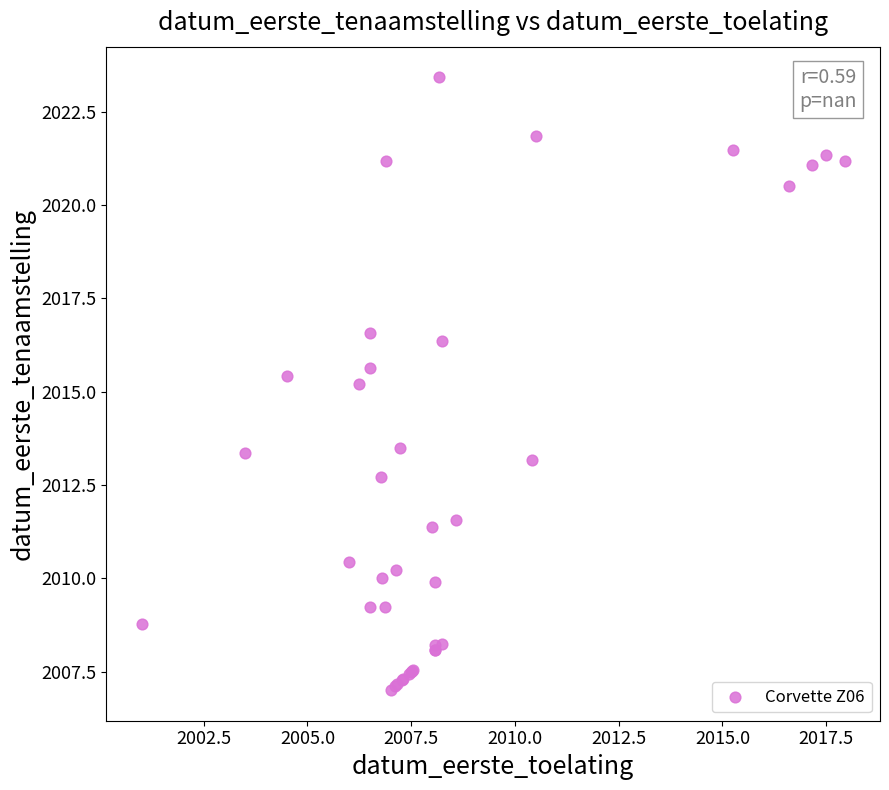

What Y value in the scatter plot is closest to 2015?

2015.2